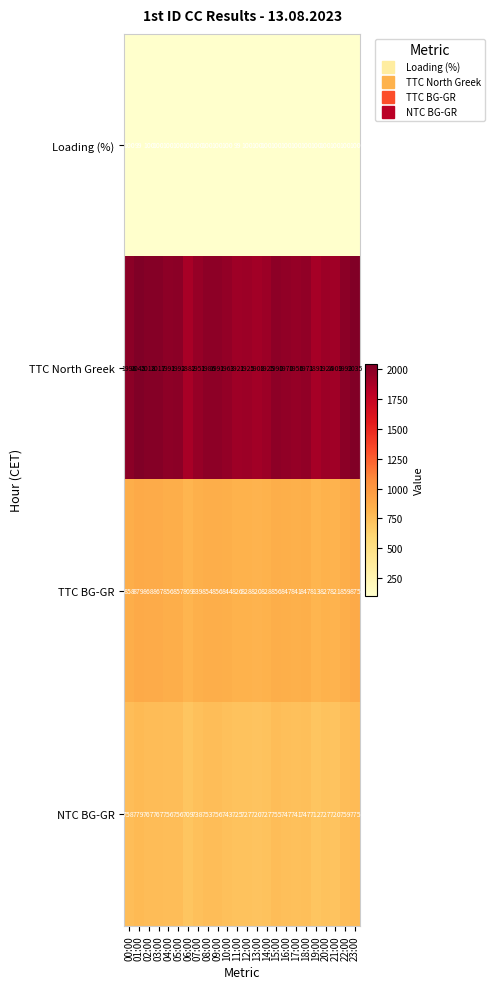

How many series are shown in this chart?

4